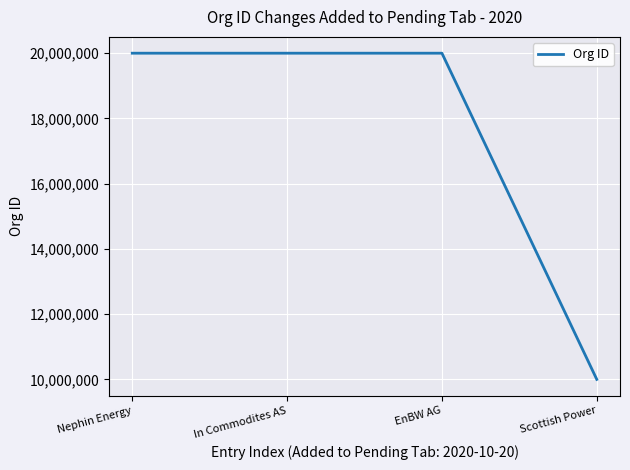

How many lines are shown in the chart?

1